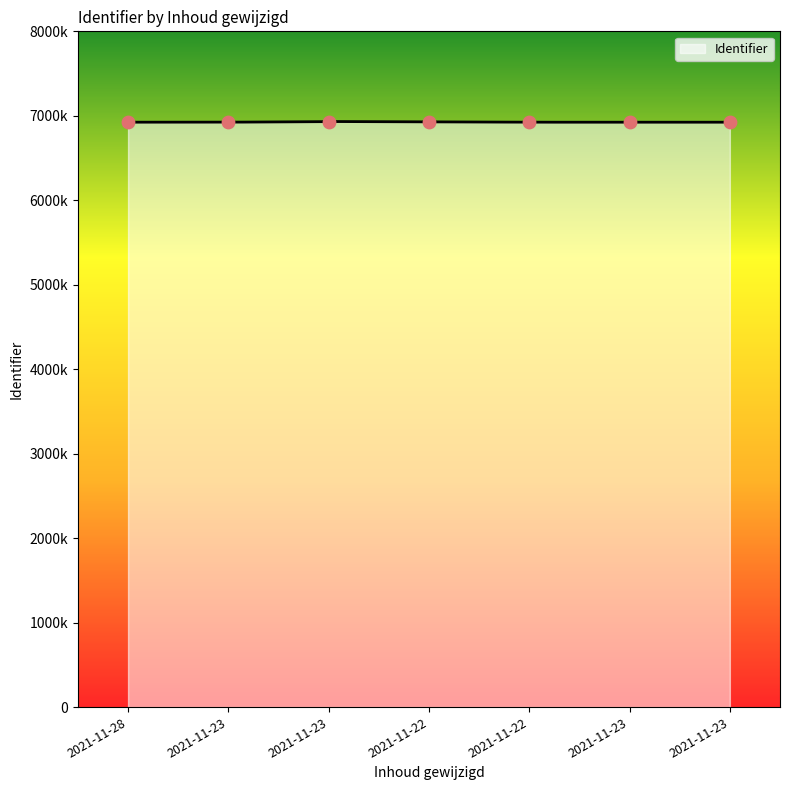

What is the change in value from 2021-11-28 to 2021-11-22?

+4820